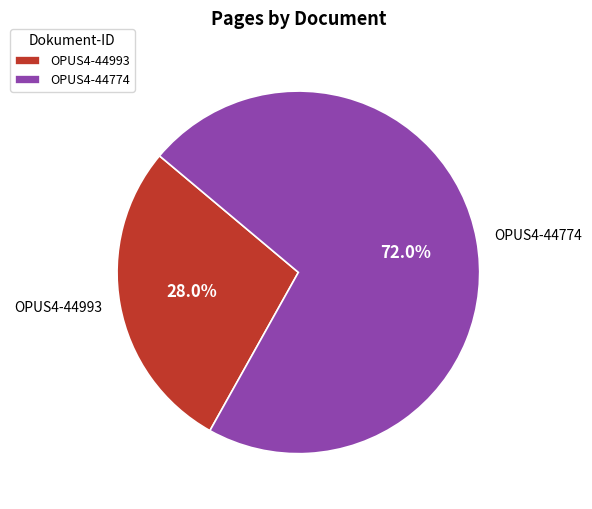

To the nearest percent, what is the difference between the OPUS4-44774 and OPUS4-44993 slice percentages?

44%